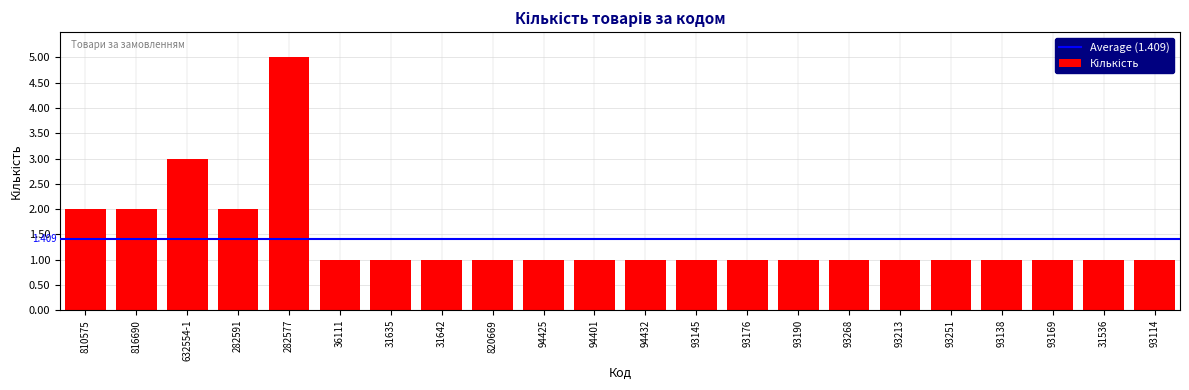

What position from the right is 282591?

19